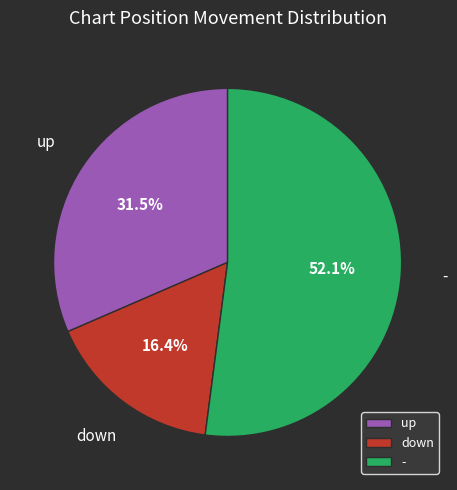

Combined, do up and down account for over 50%?

No